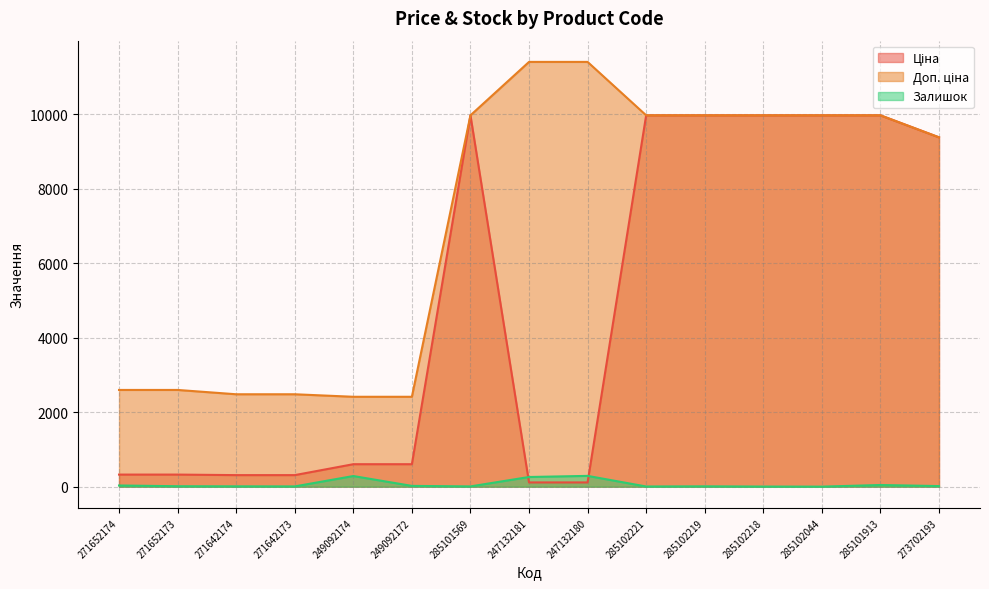

Between 285102219 and 249092172, which is larger?

285102219